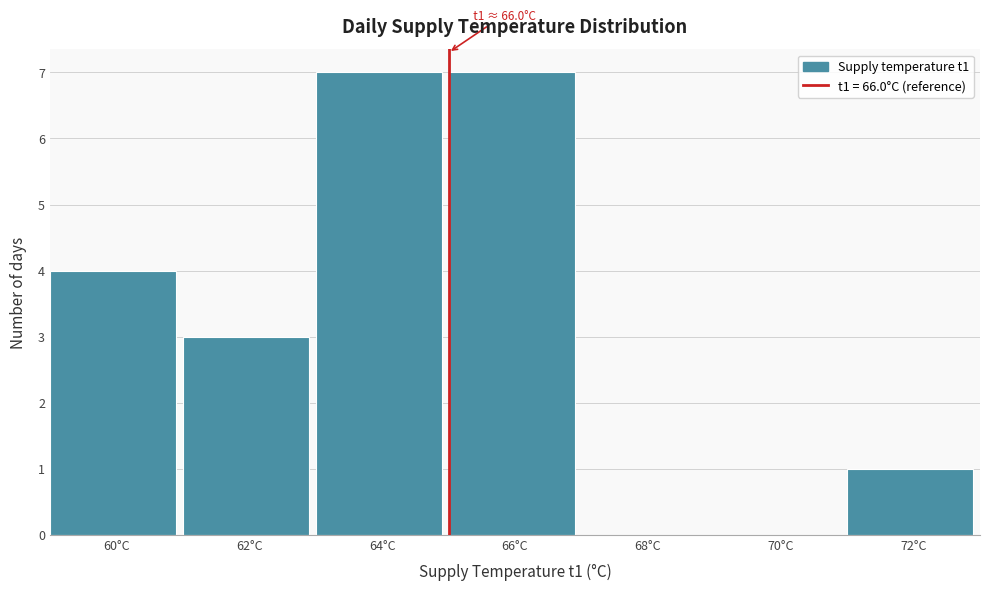

Reading left to right, extract all data points from this chart.

60°C=4	62°C=3	64°C=7	66°C=7	68°C=0	70°C=0	72°C=1